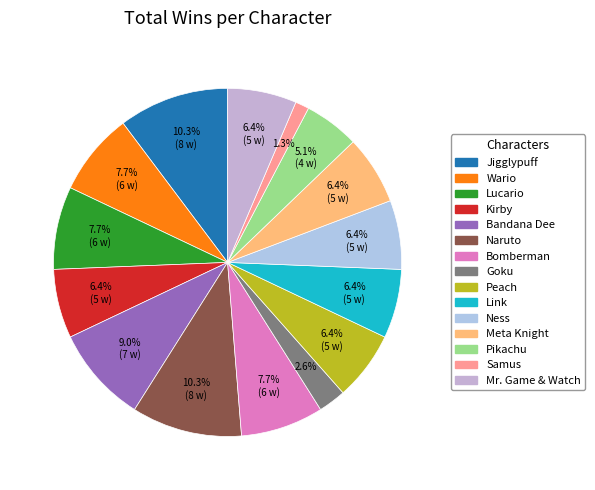

How much of the chart is everything except Peach?

93.6%